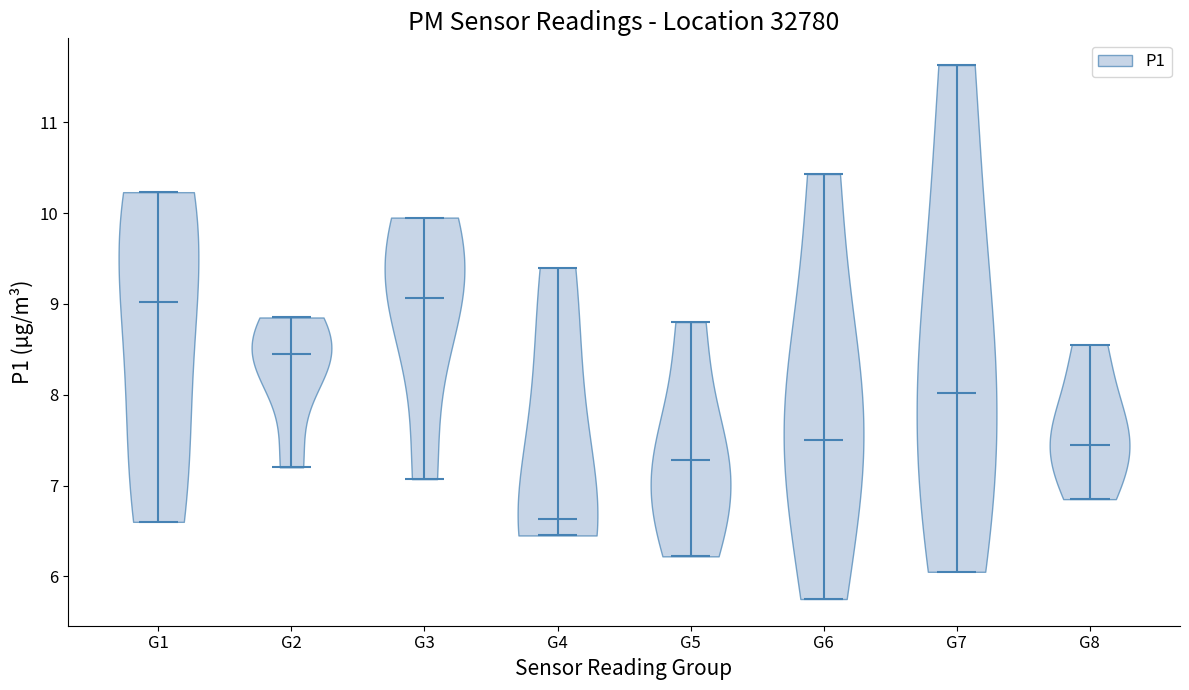

What is the highest point the violin for G6 reaches on the y-axis? The values are not printed on the chart, so give them approximately, as read against the axis.

10.4